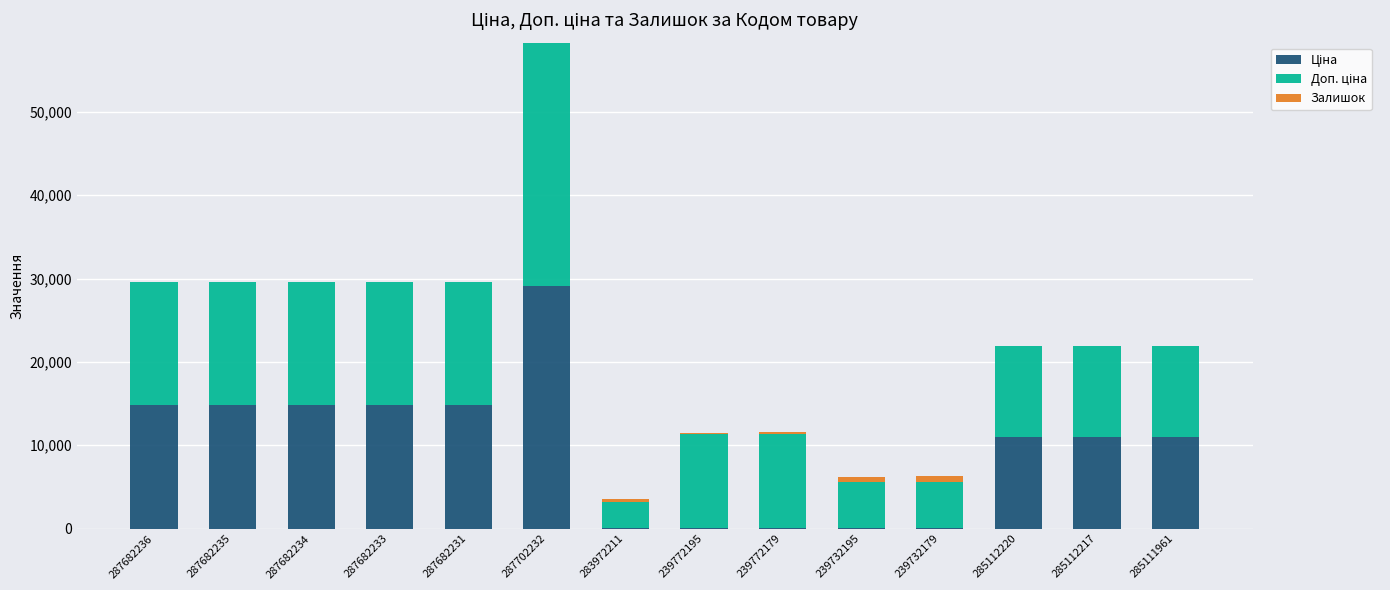

What is the total value across all series at 287682236?

29635.2